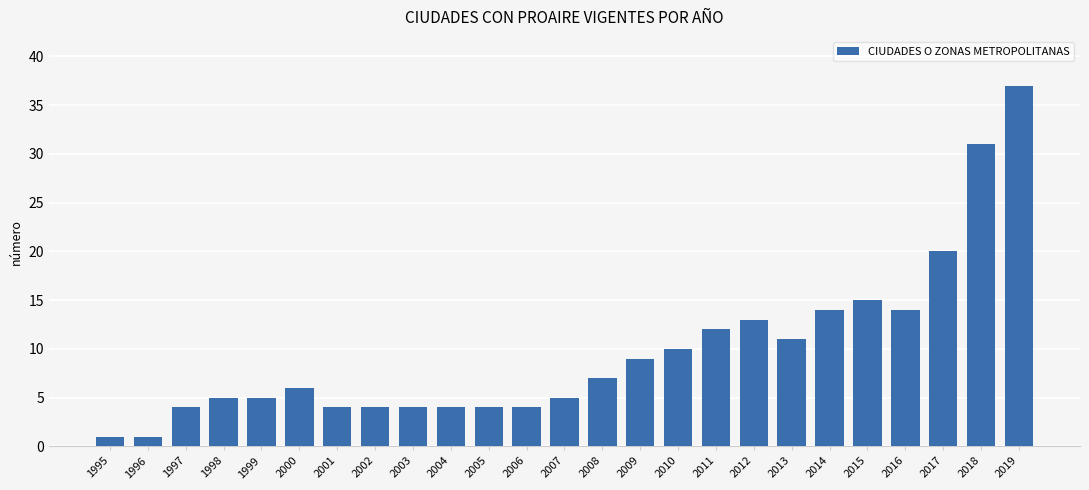

Reading right to left, extract all data points from this chart.

2019=37	2018=31	2017=20	2016=14	2015=15	2014=14	2013=11	2012=13	2011=12	2010=10	2009=9	2008=7	2007=5	2006=4	2005=4	2004=4	2003=4	2002=4	2001=4	2000=6	1999=5	1998=5	1997=4	1996=1	1995=1